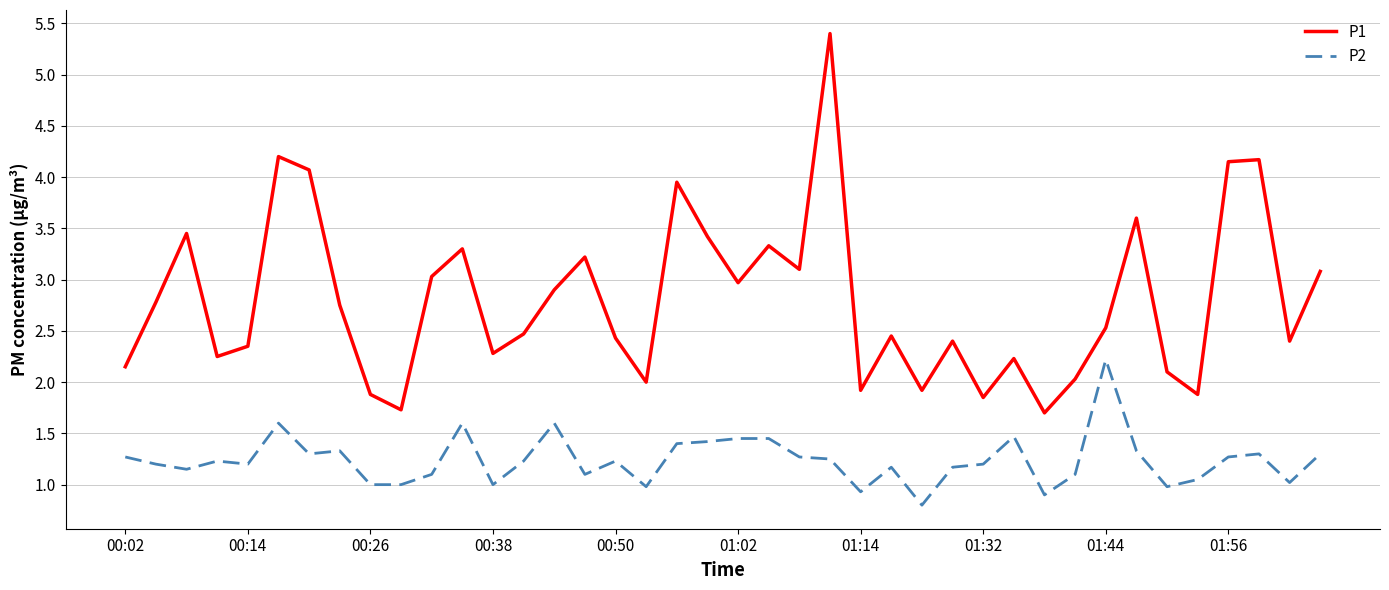

Rank the series by their maximum value, from lowest to highest.

P2, P1